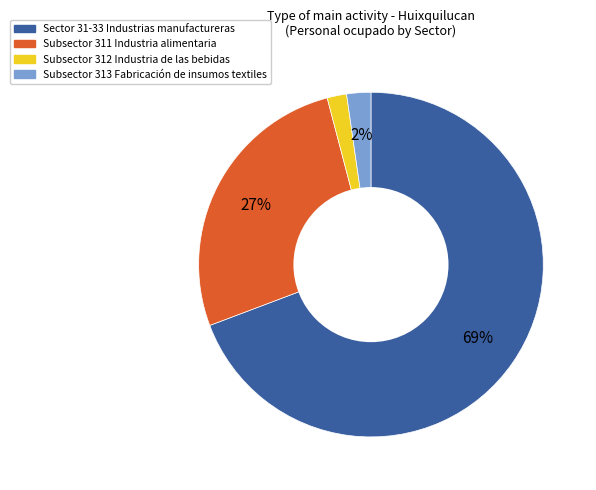

What is the majority slice?

Sector 31-33